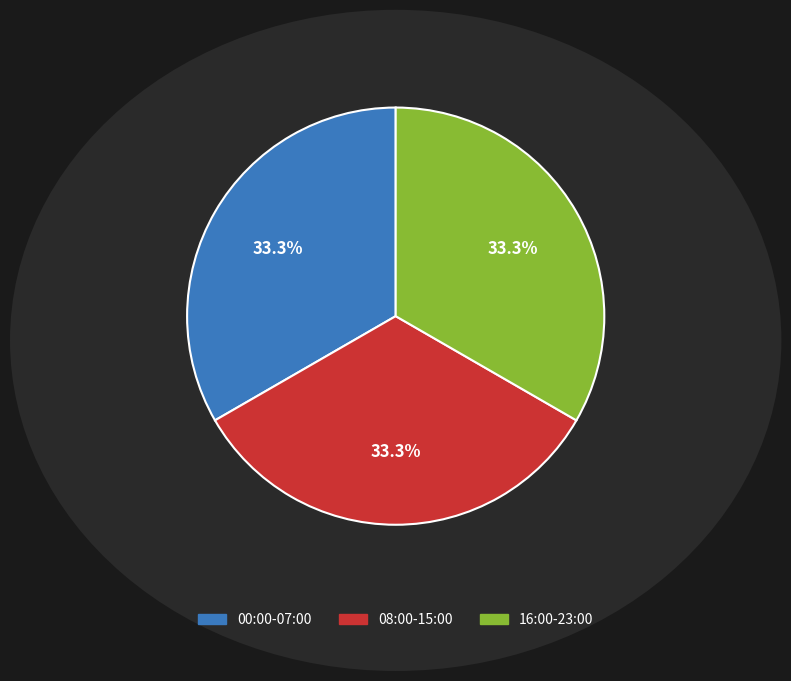

To the nearest percent, what percentage of the pie is 00:00-07:00?

33%